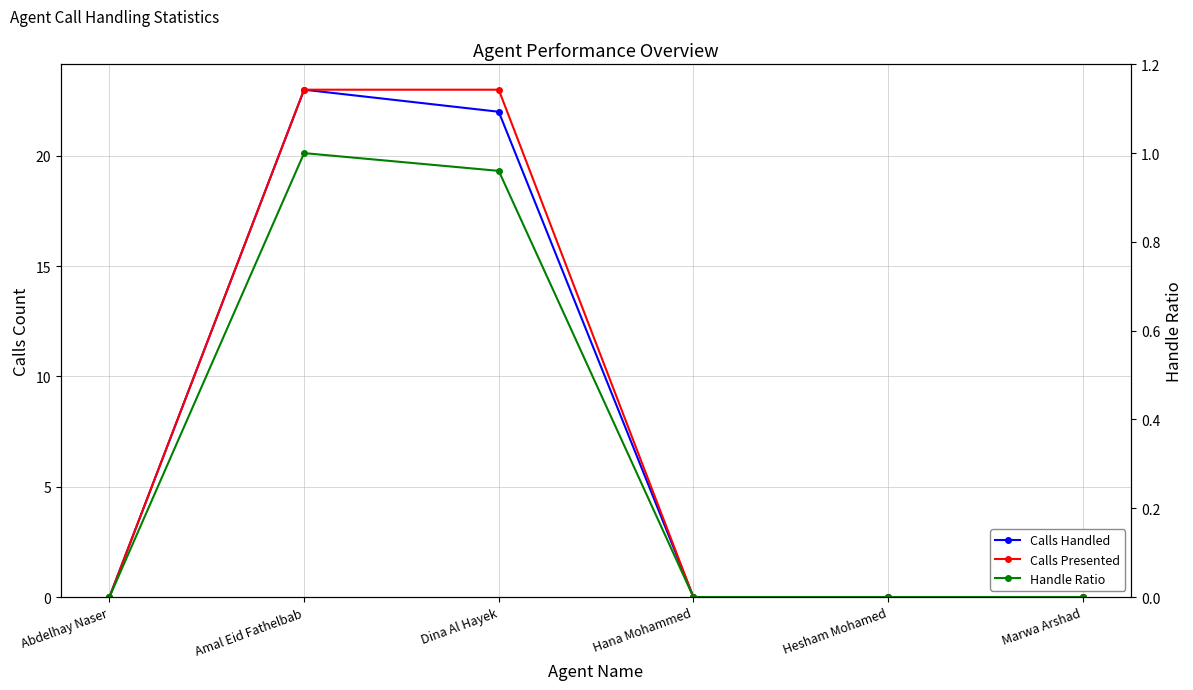

True or false: Calls Presented and Handle Ratio intersect in this chart.

False